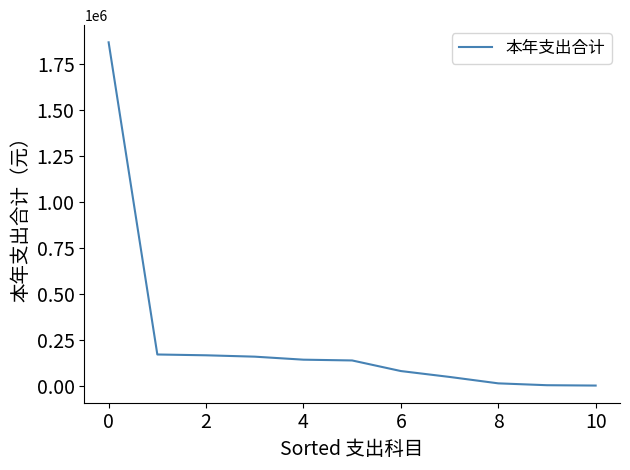

Does the chart display data point markers on the line(s)?

No